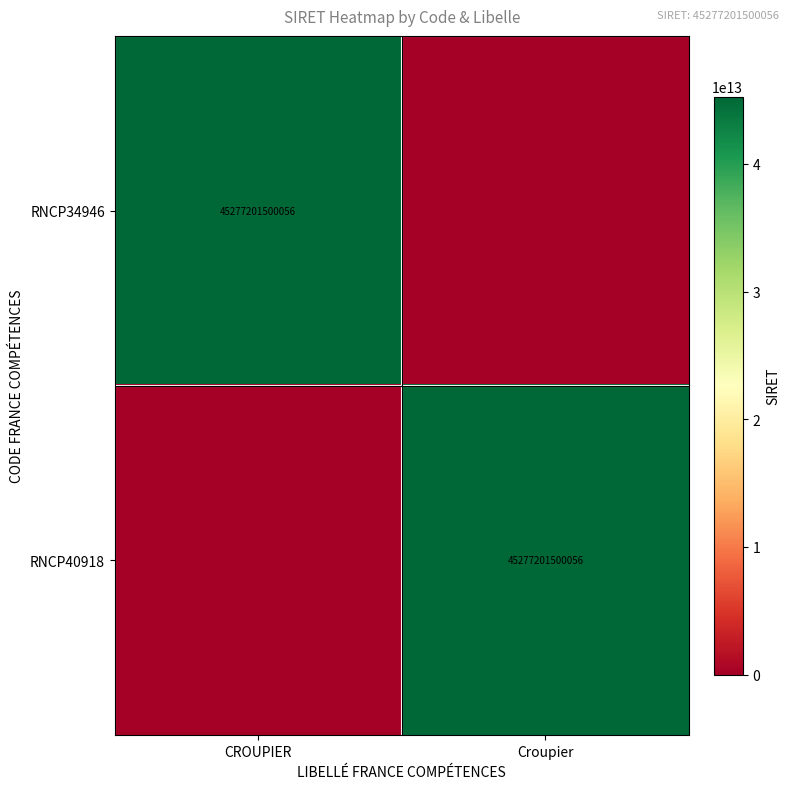

The value of RNCP34946 at CROUPIER is 45277201500056. True or false?

True